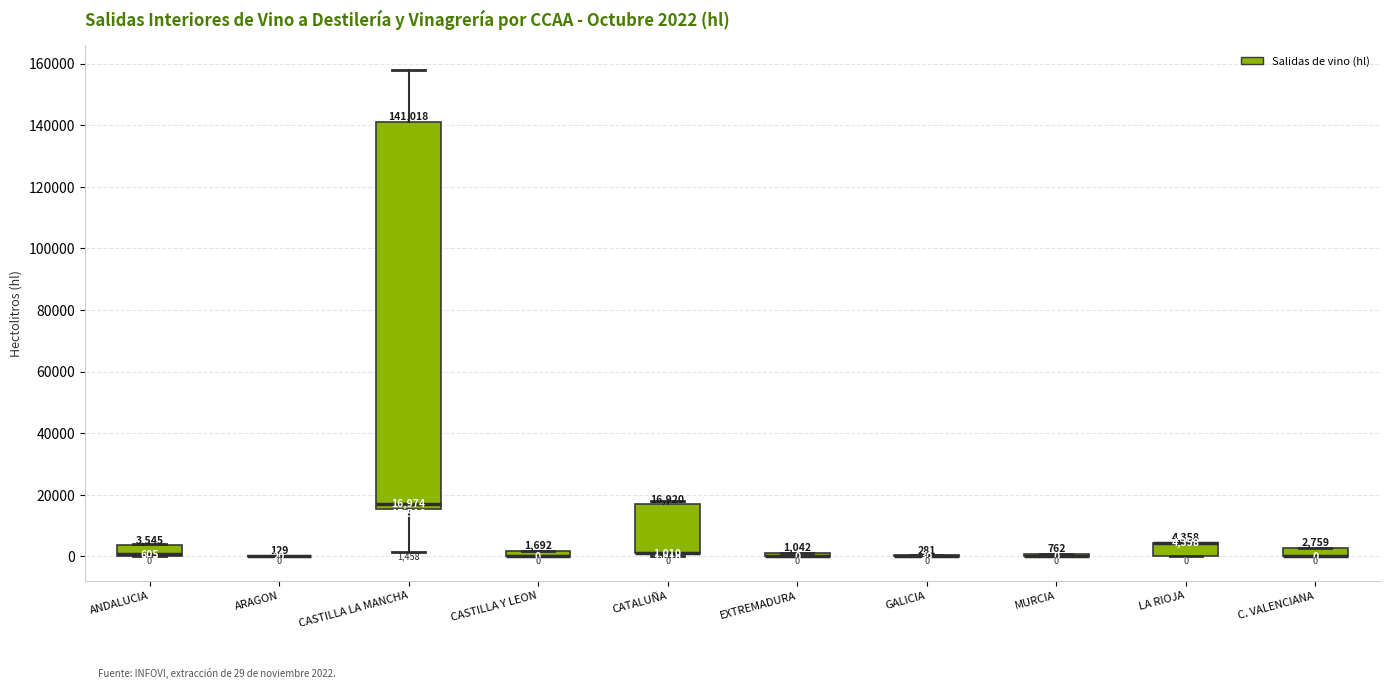

Which box is the tallest, from its lower edge to its upper edge?

CASTILLA LA MANCHA